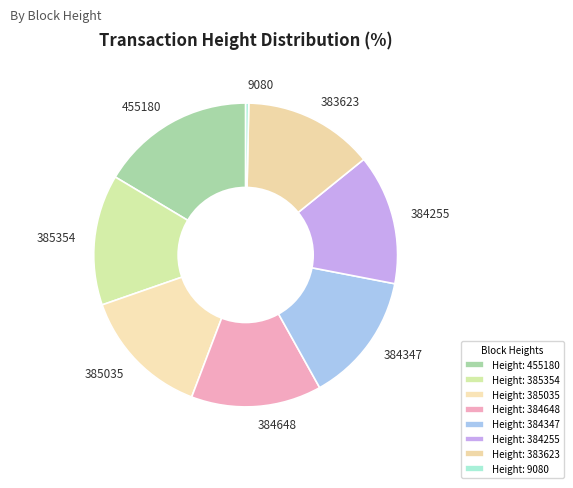

True or false: 384648 accounts for 20% of the total.

False